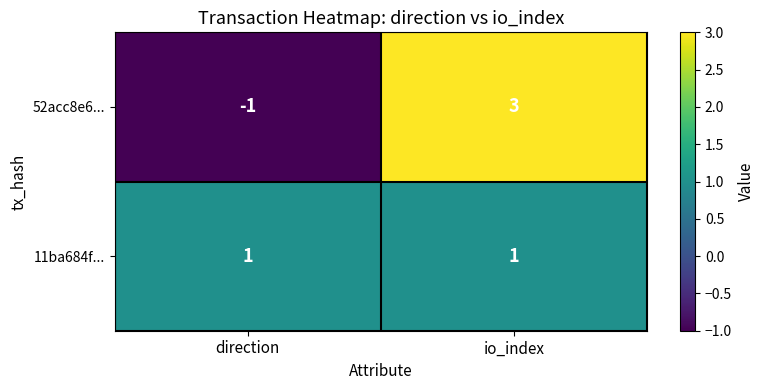

At which category is the sum across all series the highest?

io_index